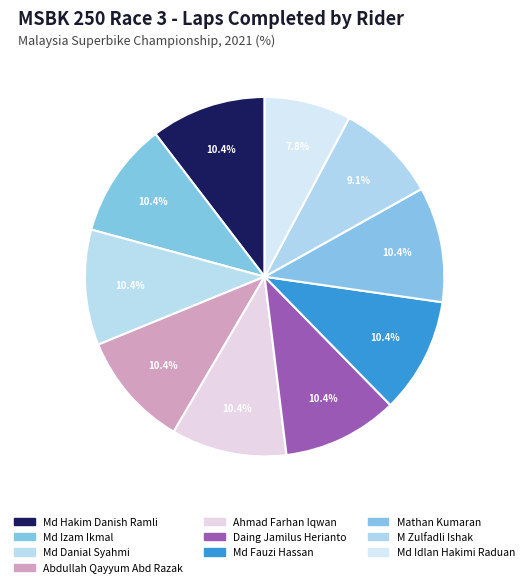

How many segments does this pie chart have?

10